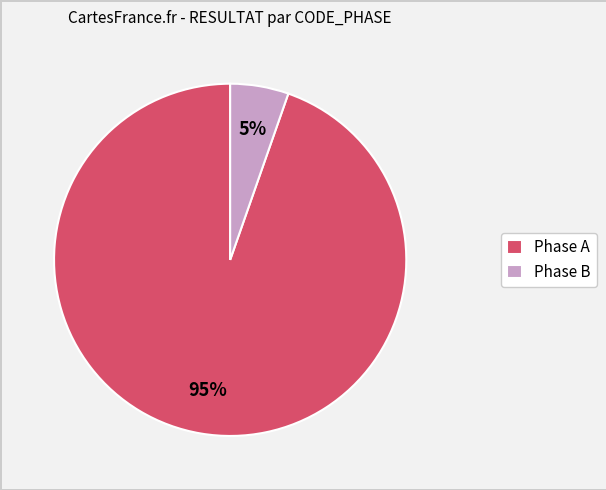

How many segments does this pie chart have?

2